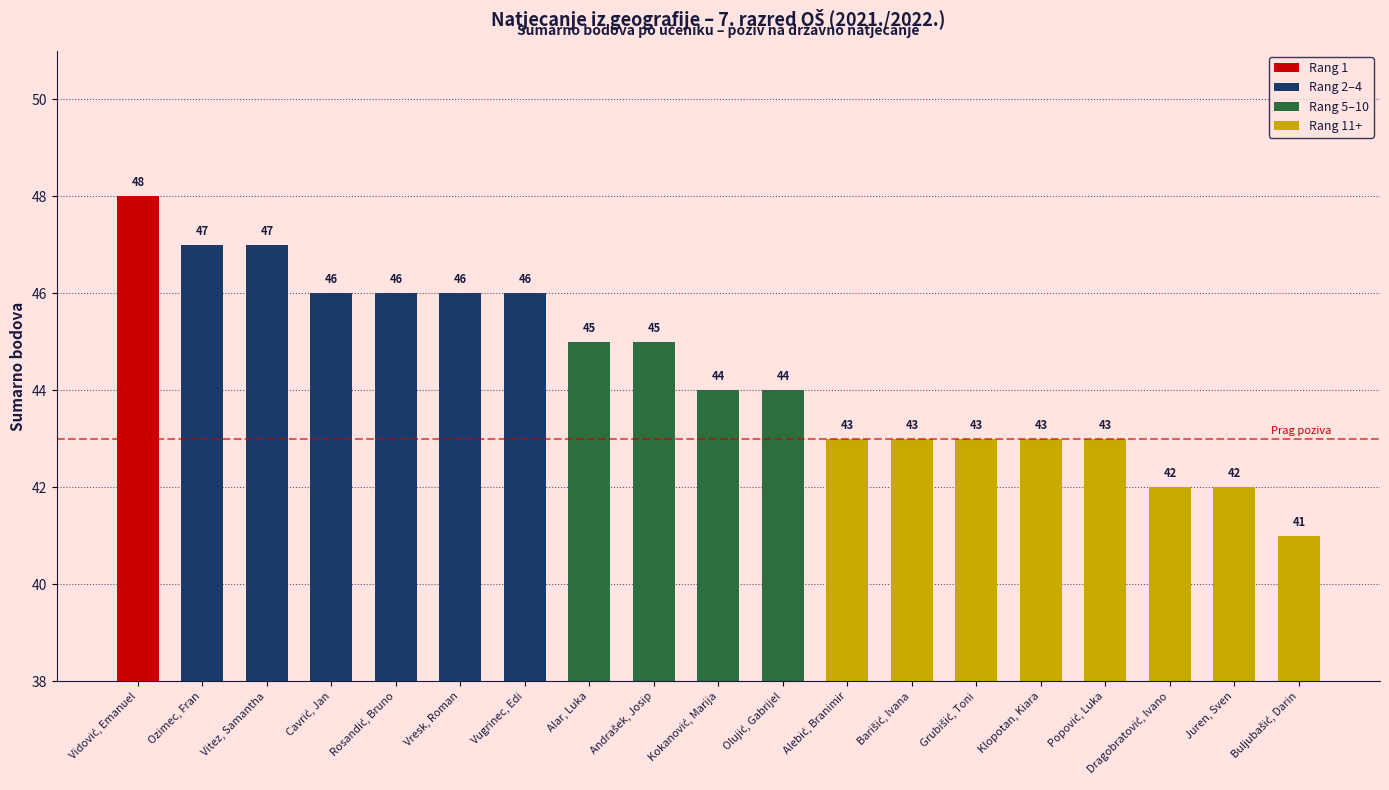

Reading left to right, extract all data points from this chart.

48	47	47	46	46	46	46	45	45	44	44	43	43	43	43	43	42	42	41